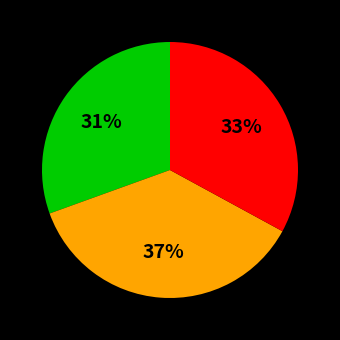

To the nearest percent, what is the difference between the largest and smallest slice percentages?

6%